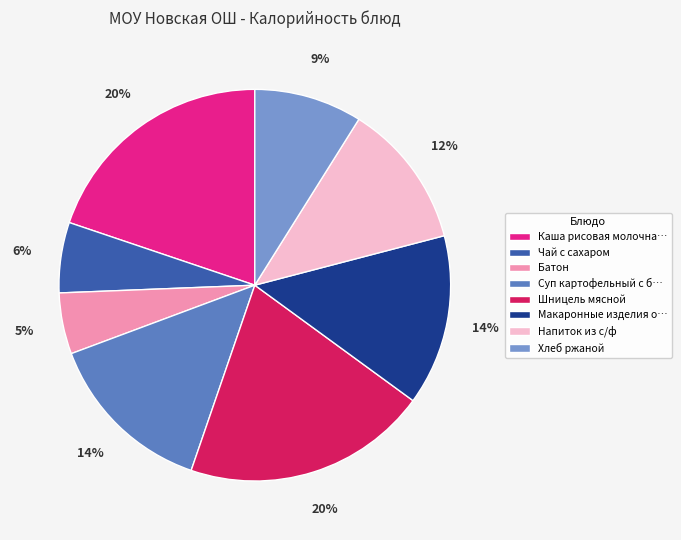

Rank the categories by value from highest to lowest.

Шницель мясной, Каша рисовая молочная, Макаронные изделия отварные, Суп картофельный с бобовыми, Напиток из с/ф, Хлеб ржаной, Чай с сахаром, Батон